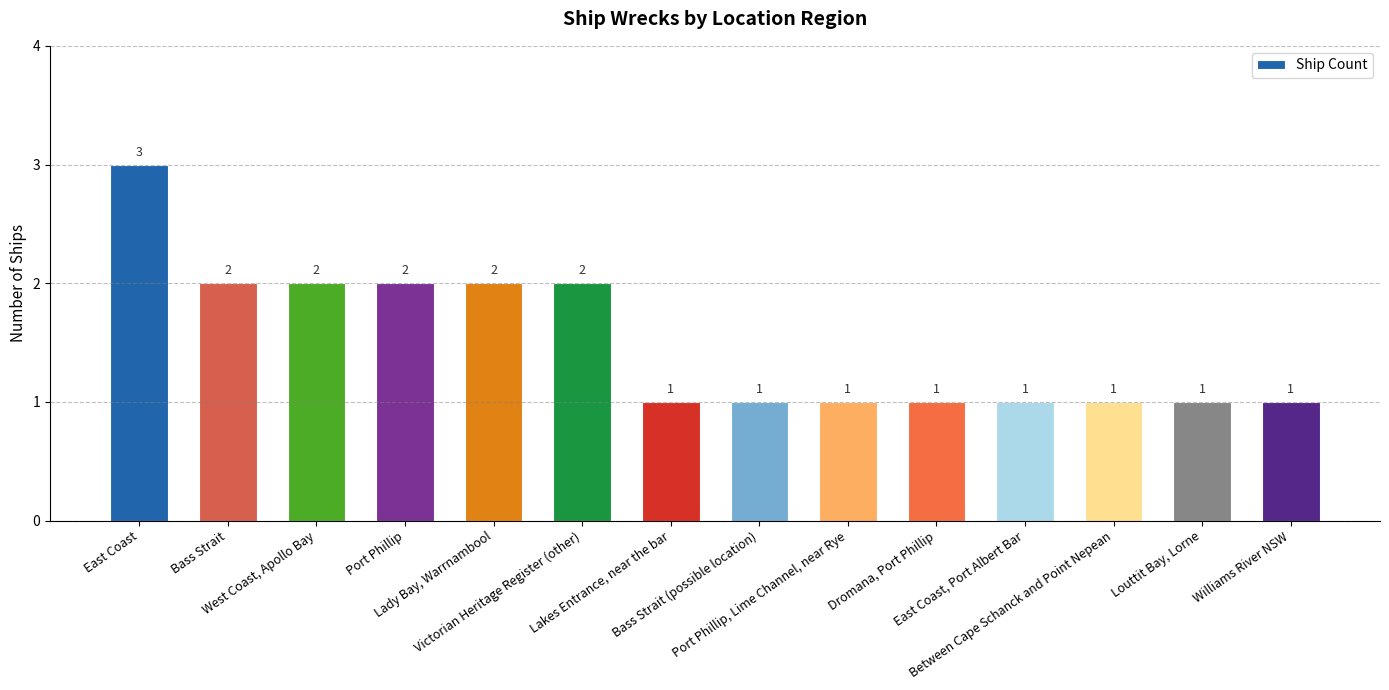

The chart shows a value of 2 at Bass Strait (possible location). True or false?

False